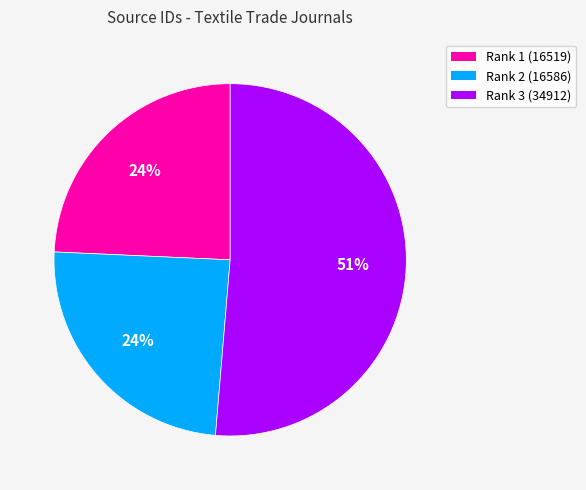

To the nearest percent, what is the average slice percentage?

33%